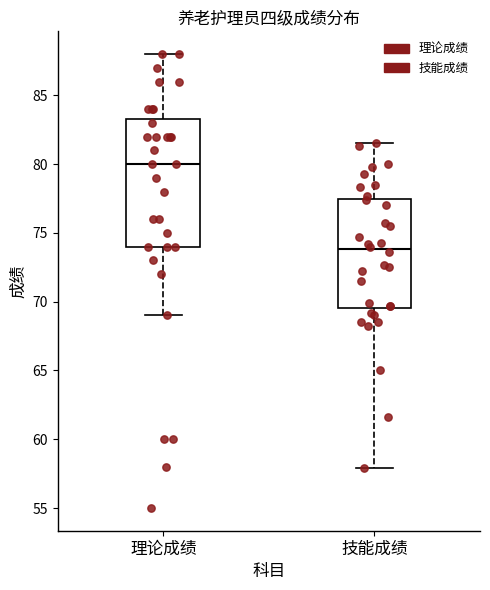

Comparing the boxes themselves (not the whiskers), which one is the tallest?

理论成绩